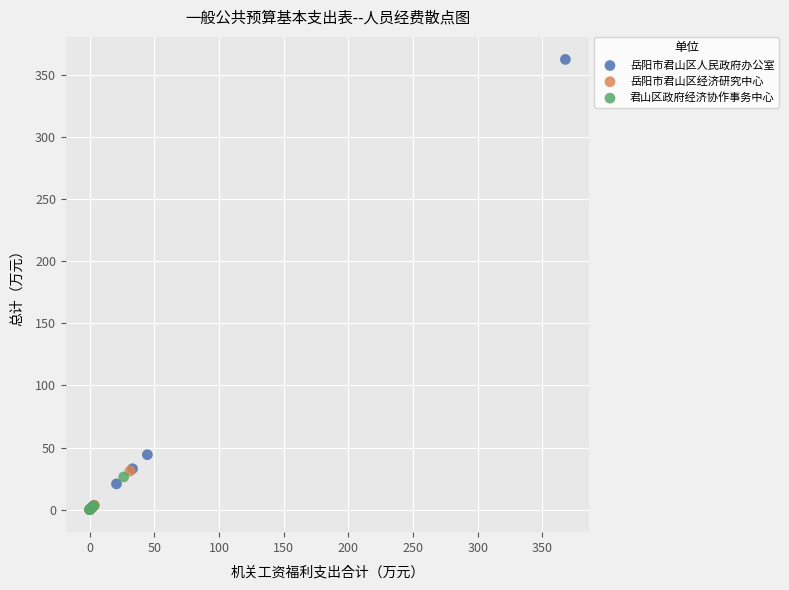

What are all the series names shown in the legend?

岳阳市君山区人民政府办公室, 岳阳市君山区经济研究中心, 君山区政府经济协作事务中心